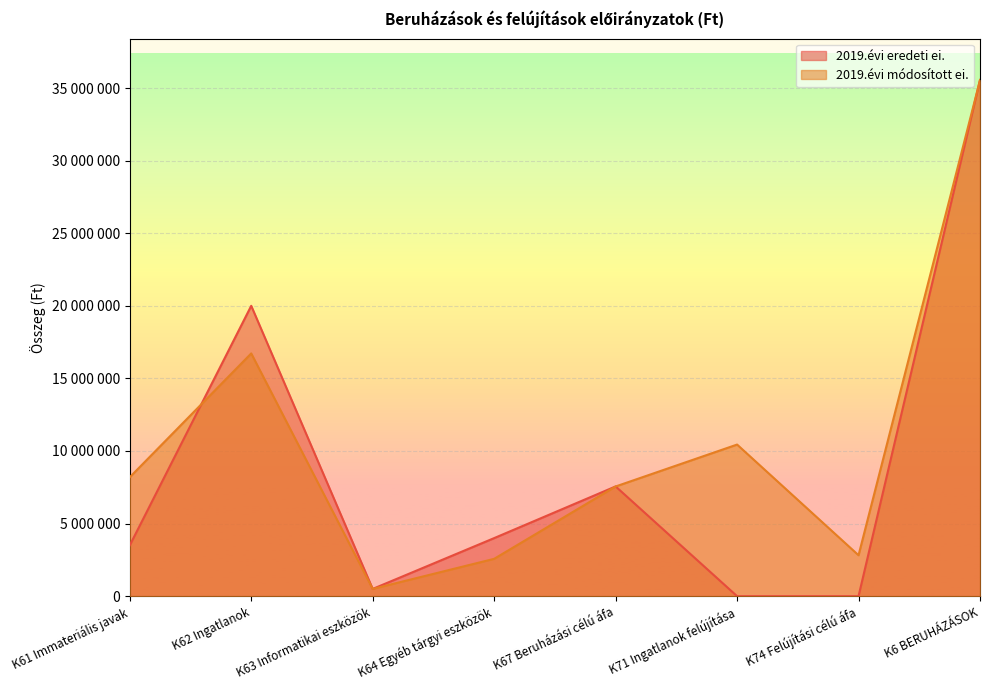

Where is 2019.évi módosított ei. nearest to the value 18021649?

K62 Ingatlanok